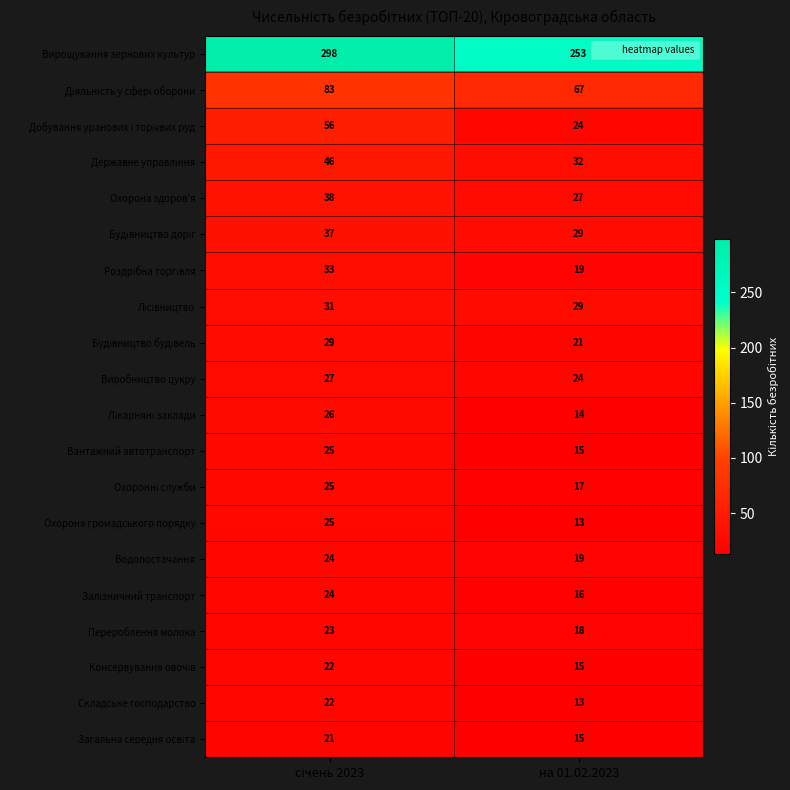

Which series has the largest range (max minus min)?

Вирощування зернових культур